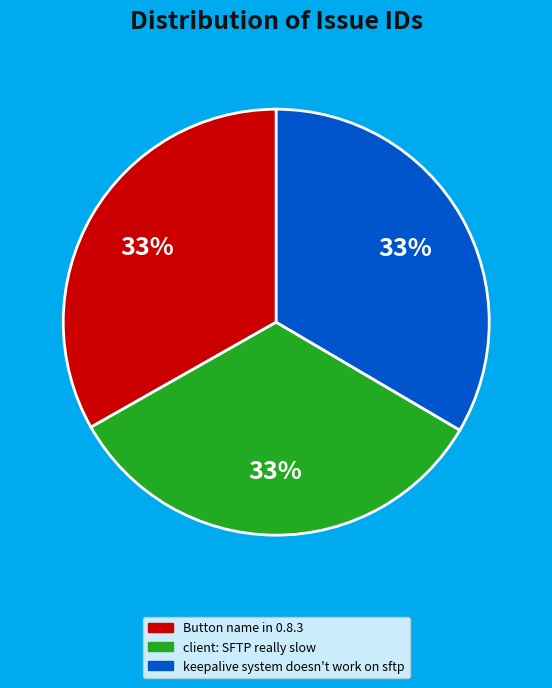

Combined, do Button name in 0.8.3 and client: SFTP really slow account for over 50%?

Yes